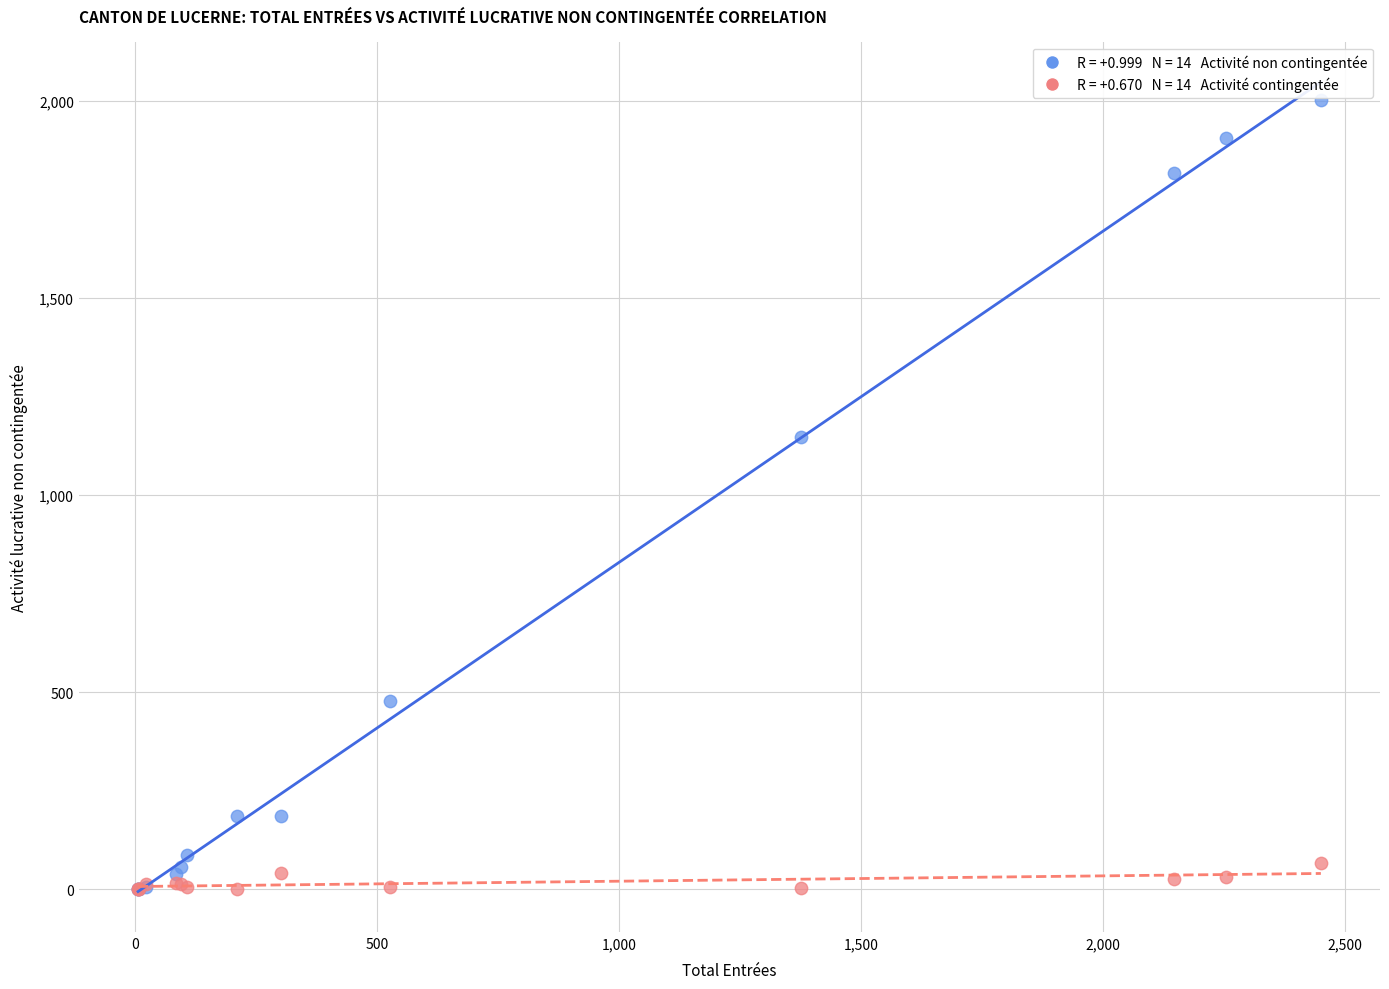

Across all series, what Y value is closest to 1001?

1147